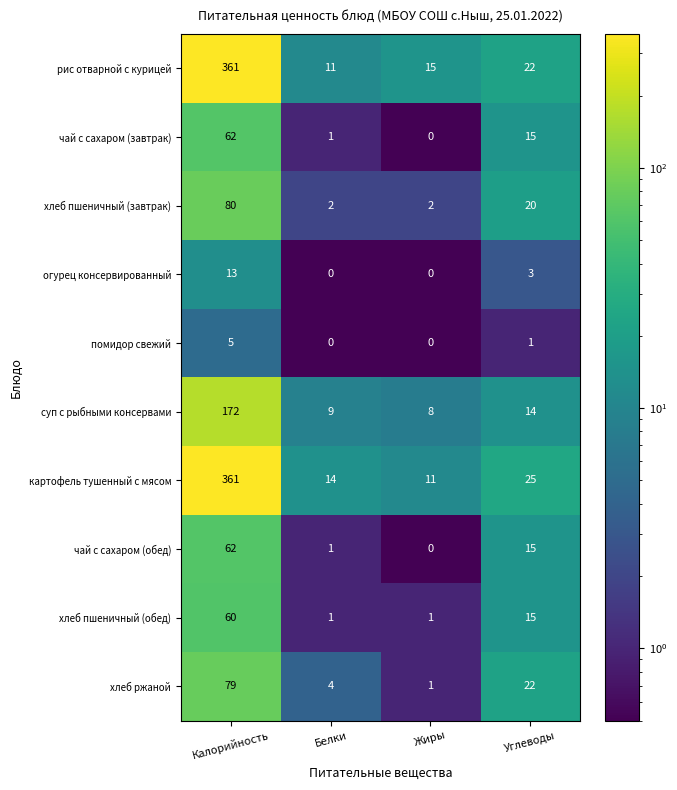

At which category is the sum across all series the highest?

Калорийность